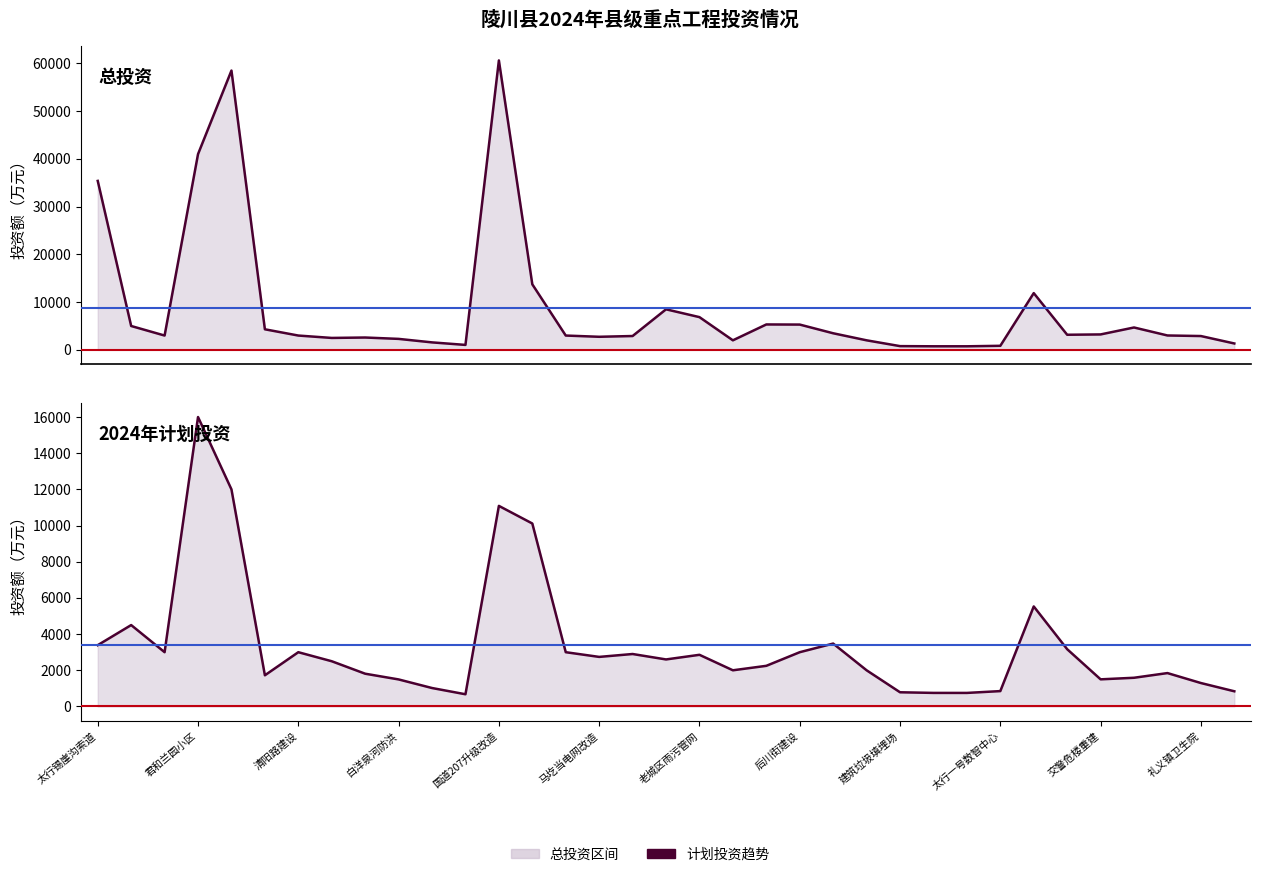

Does the chart have visible grid lines?

No